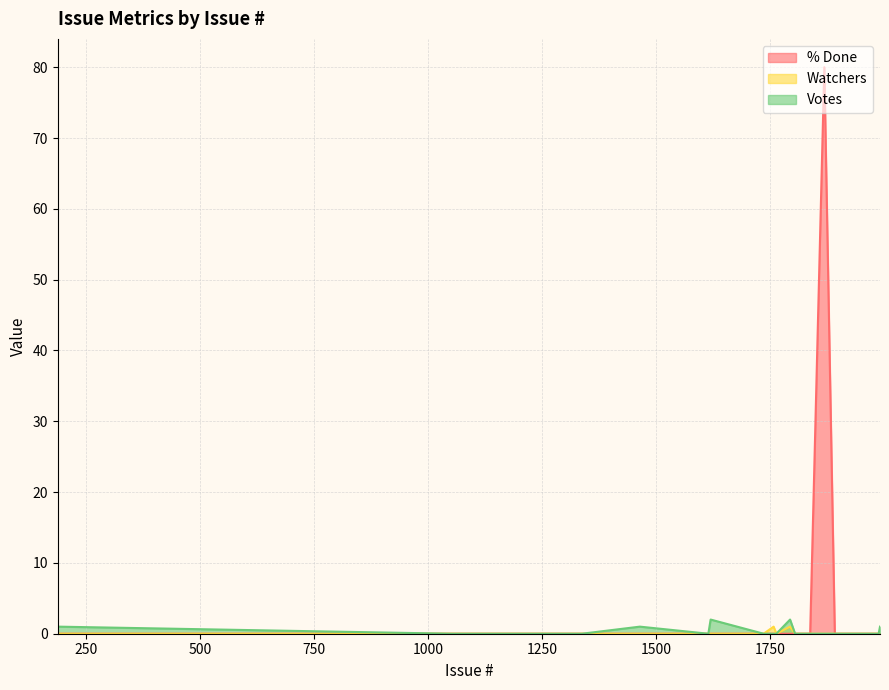

True or false: Watchers and Votes intersect in this chart.

False